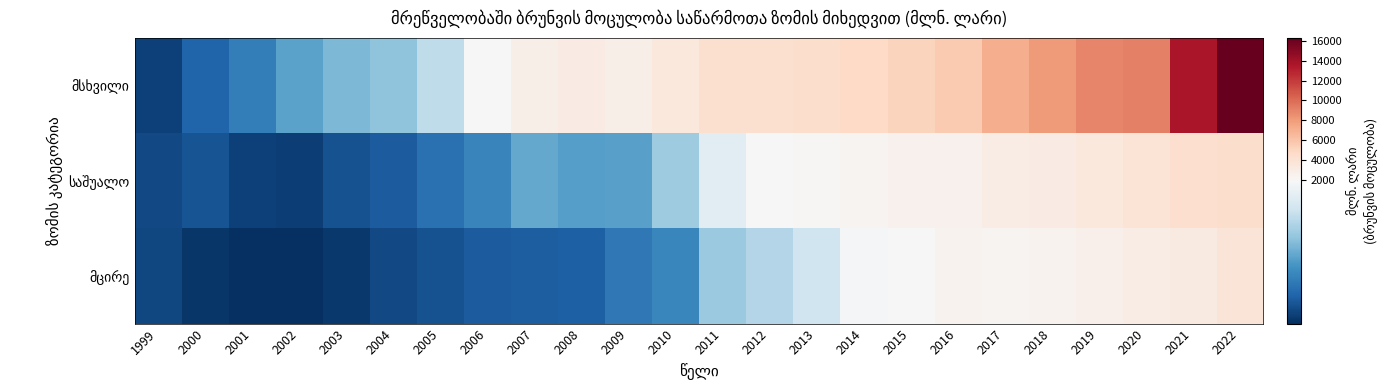

Which has a higher value, 2008 or 2015?

2015